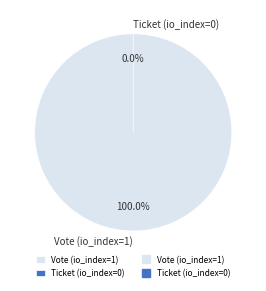

Rank the categories by value from lowest to highest.

Ticket (io_index=0), Vote (io_index=1)